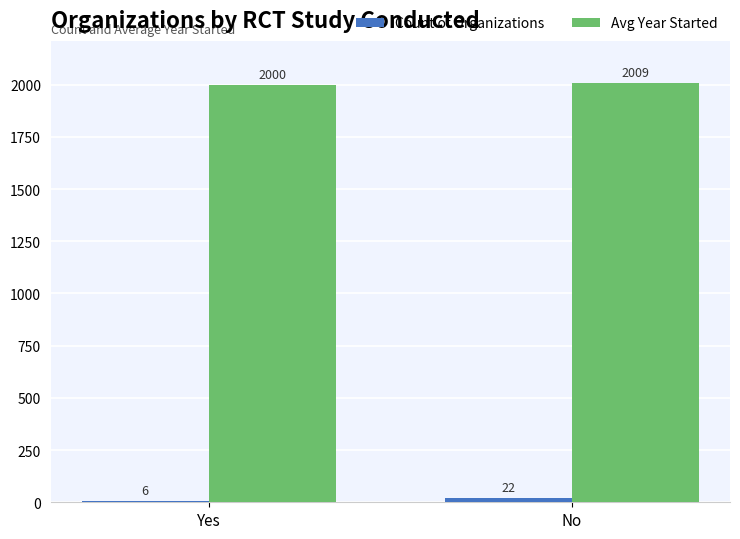

The value of Avg Year Started at Yes is 2000. True or false?

True